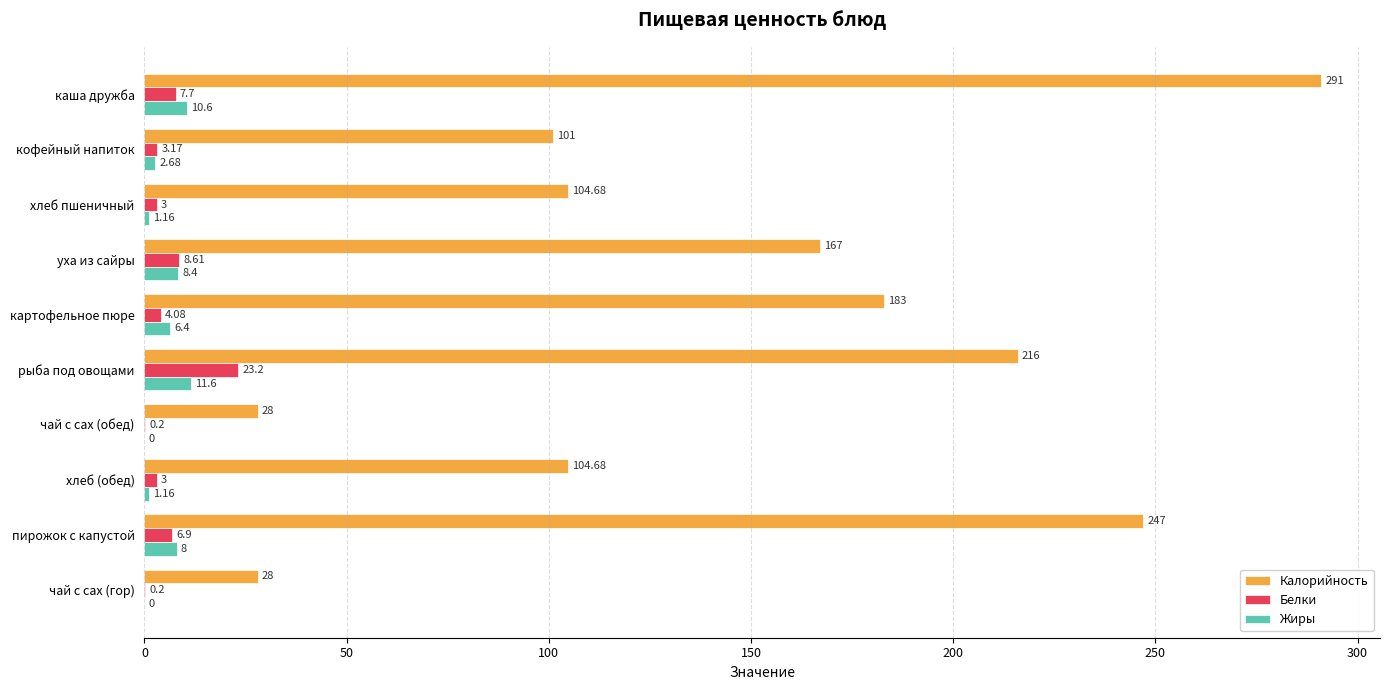

Which series has the largest total across all categories?

Калорийность